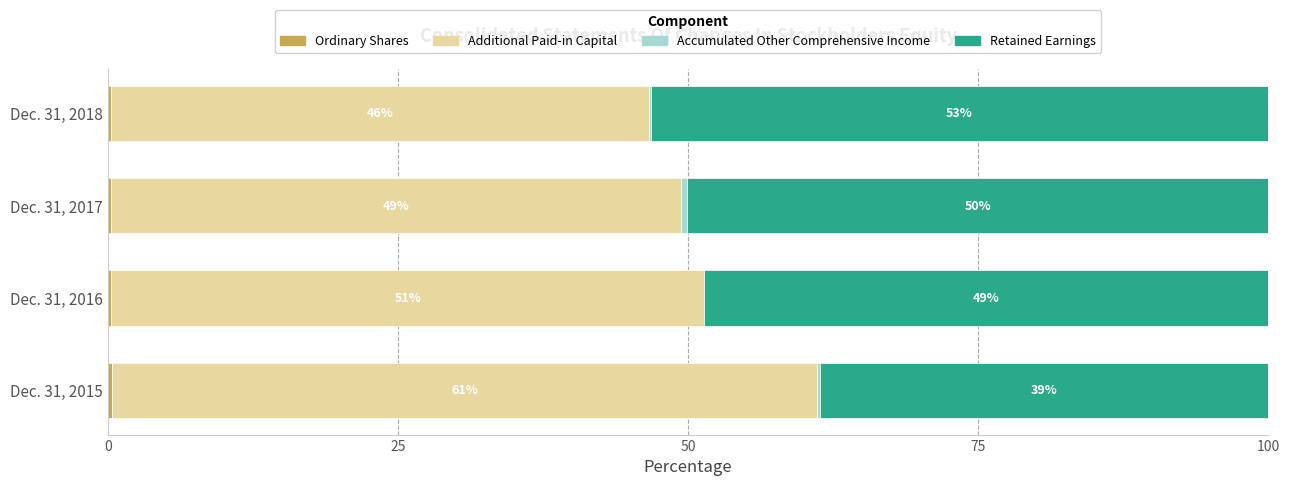

Which series has the largest range (max minus min)?

Retained Earnings